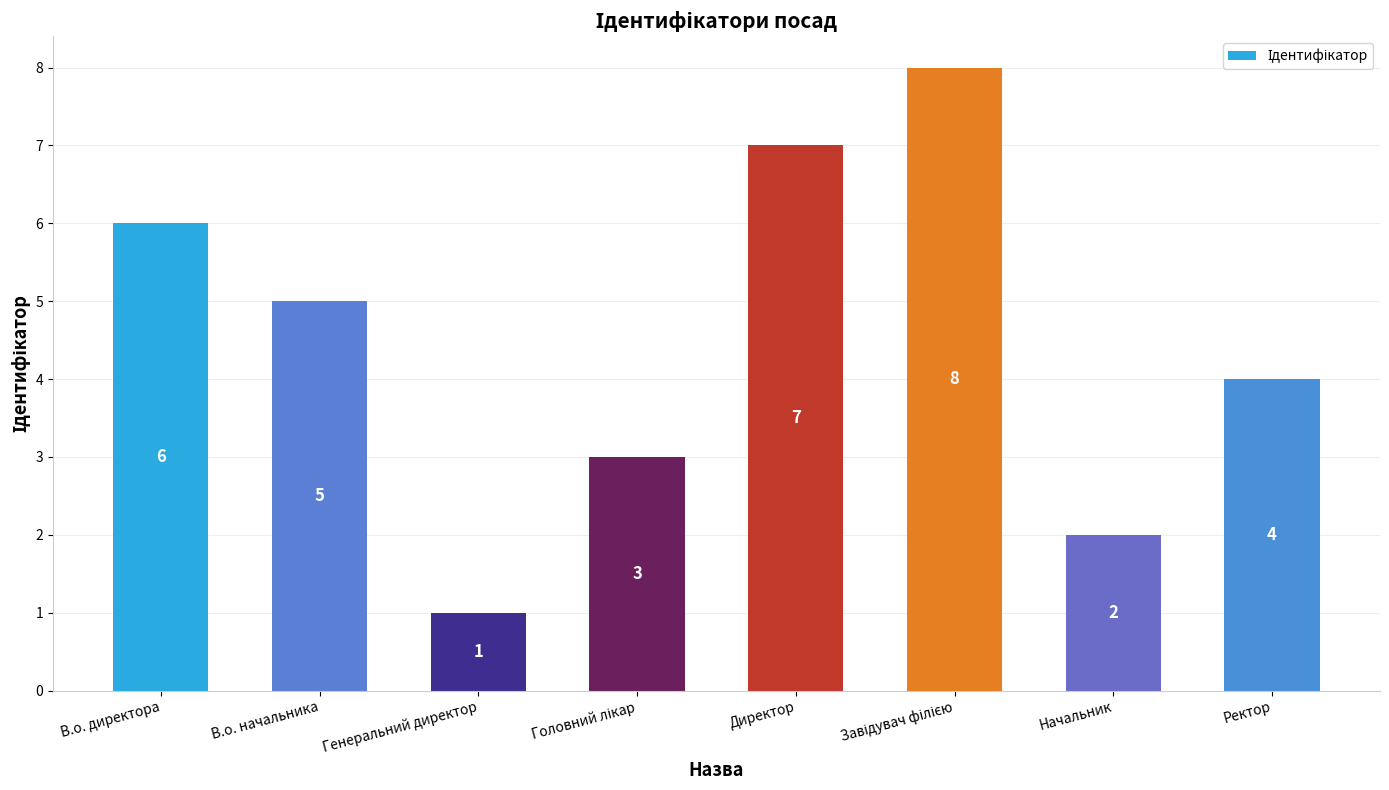

Reading left to right, list all the values displayed in this chart.

6	5	1	3	7	8	2	4